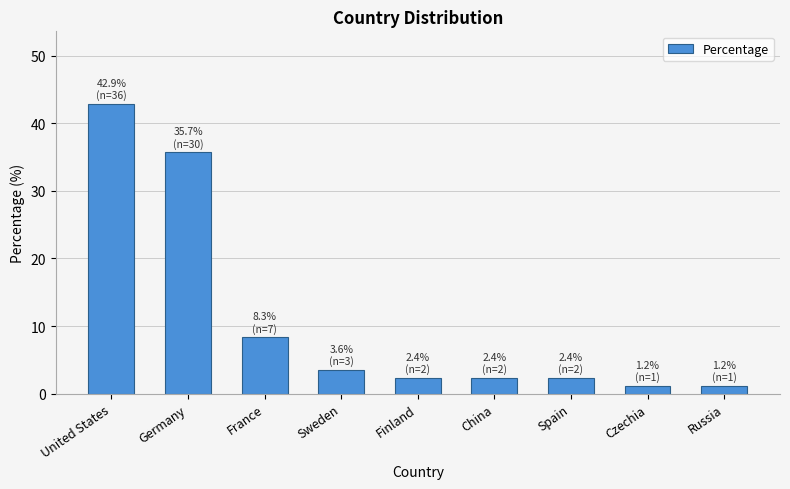

What is the greatest value displayed?

42.9